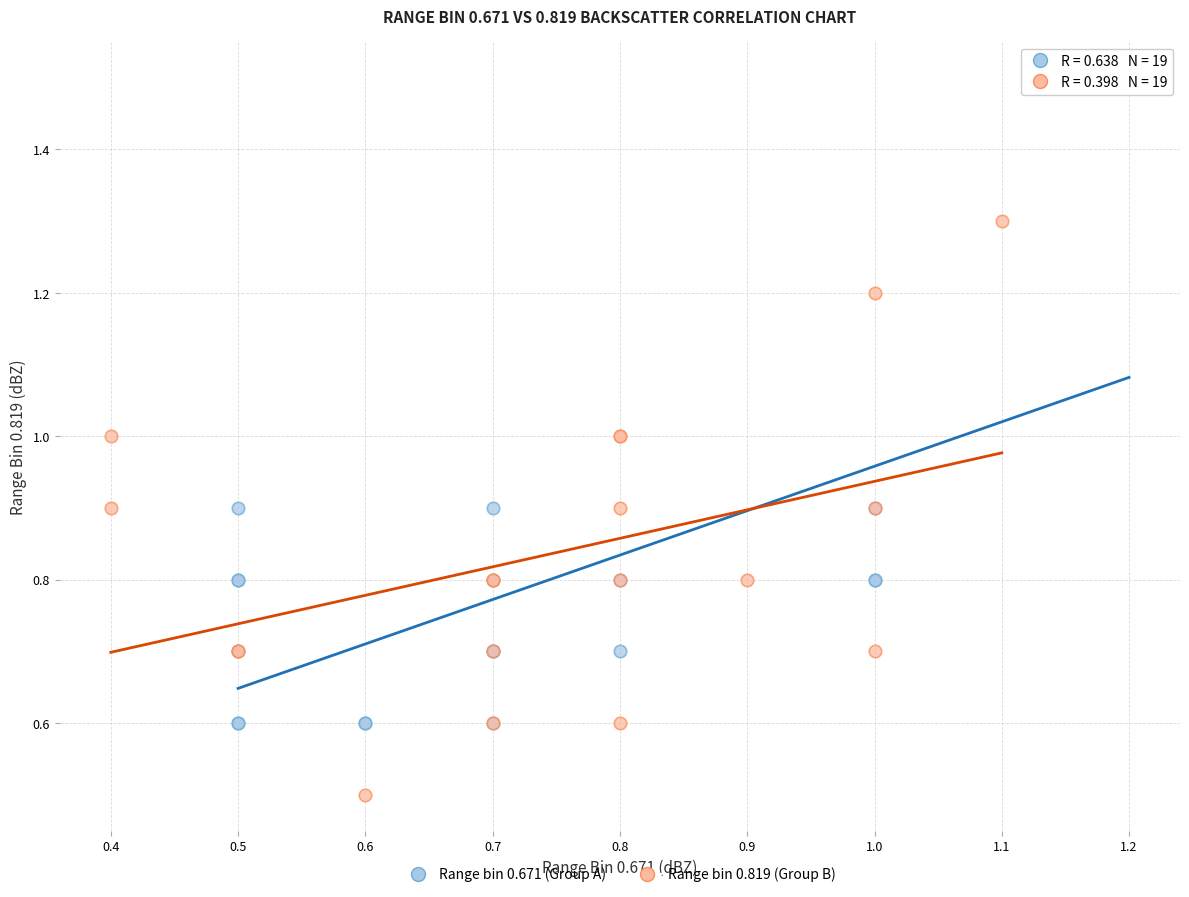

Which series reaches the maximum Y coordinate?

Range bin 0.671 (Group A)